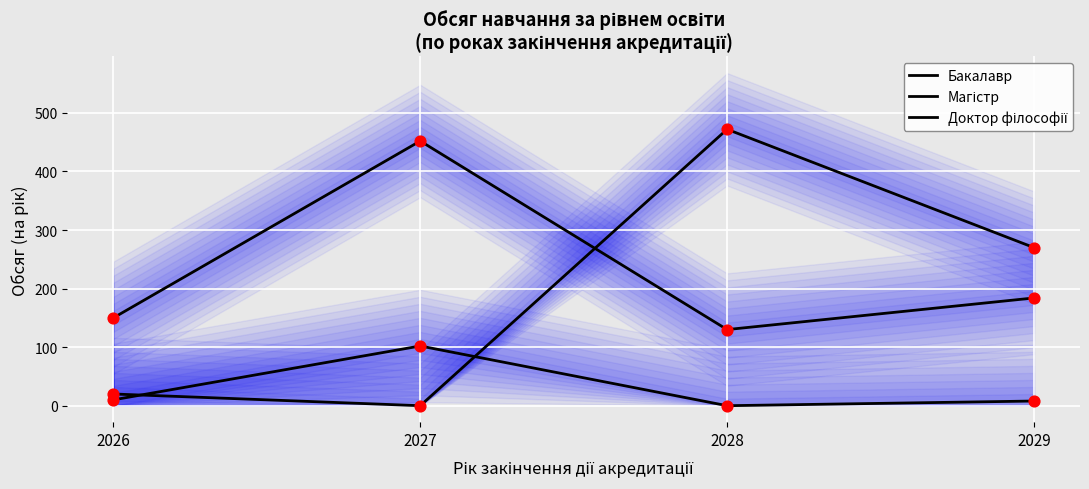

What are all the series names shown in the legend?

Бакалавр, Магістр, Доктор філософії